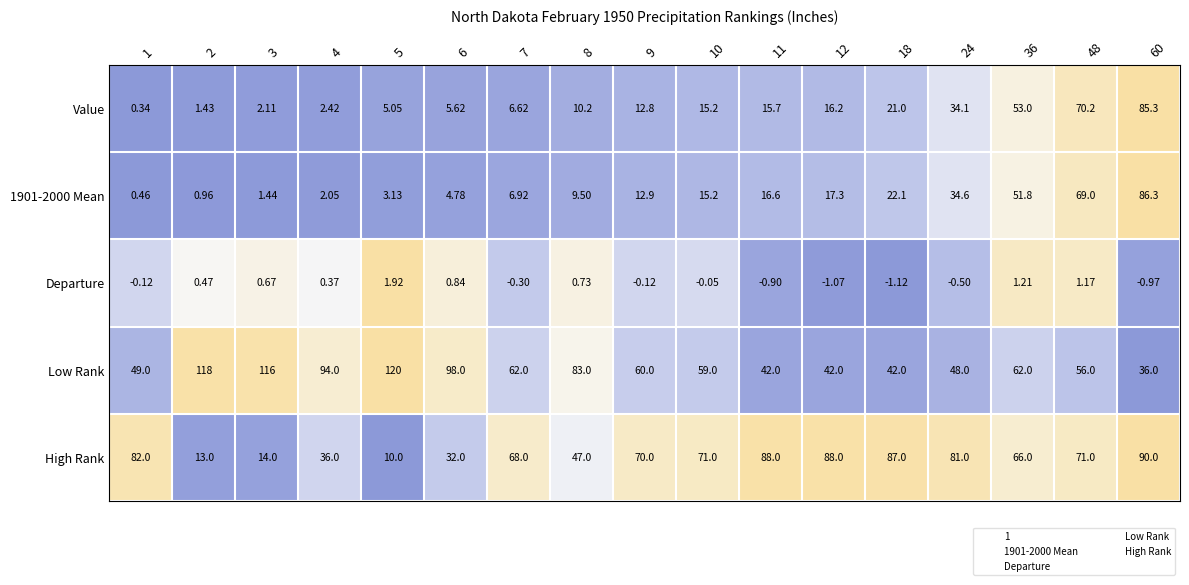

Which series has the largest total across all categories?

Low Rank